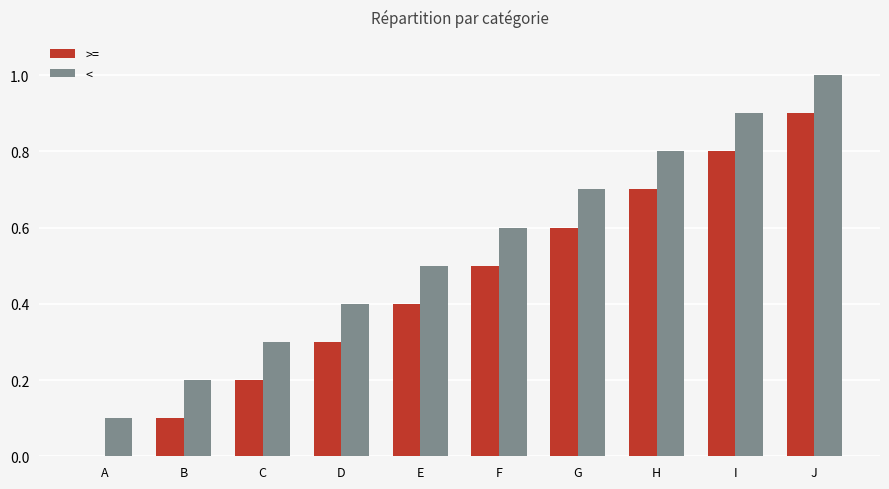

Reading left to right, what are all the values shown in this chart?

>=: 0.0	0.1	0.2	0.3	0.4	0.5	0.6	0.7	0.8	0.9
<: 0.1	0.2	0.3	0.4	0.5	0.6	0.7	0.8	0.9	1.0